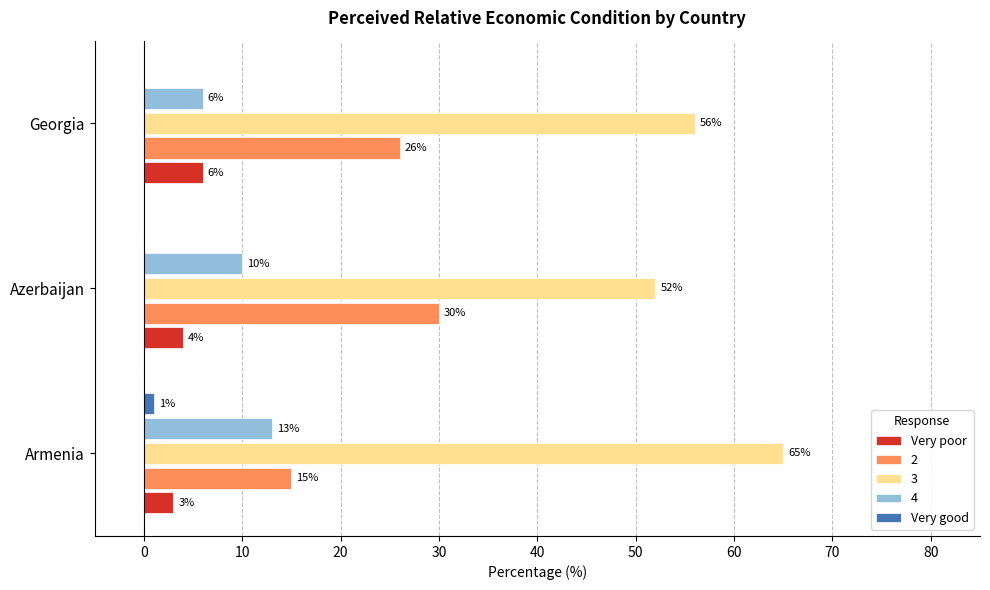

At which label is Very poor closest to 4?

Azerbaijan